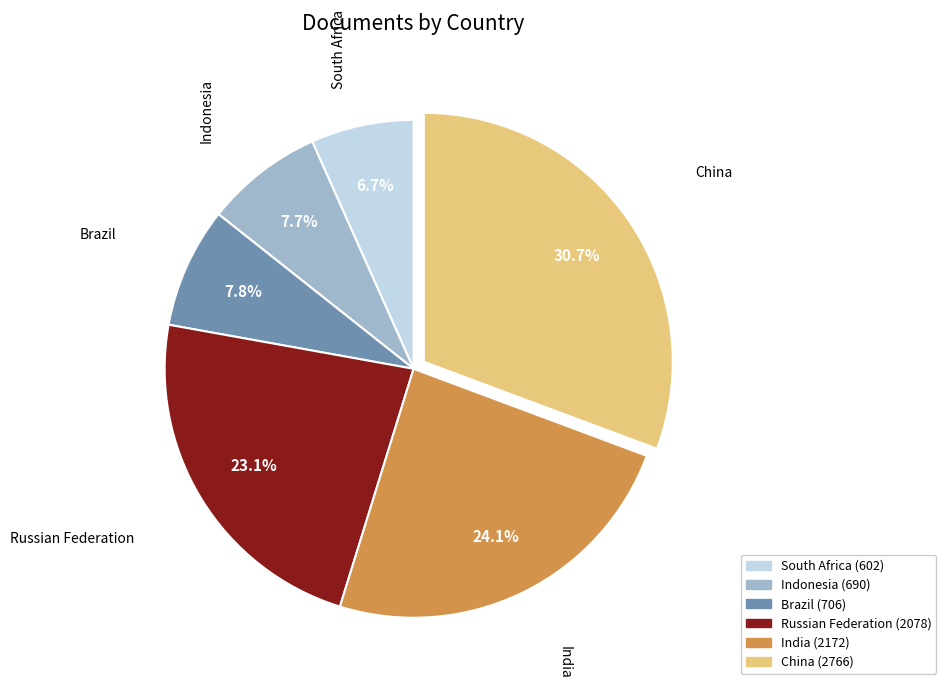

Count the number of slices in the pie.

6